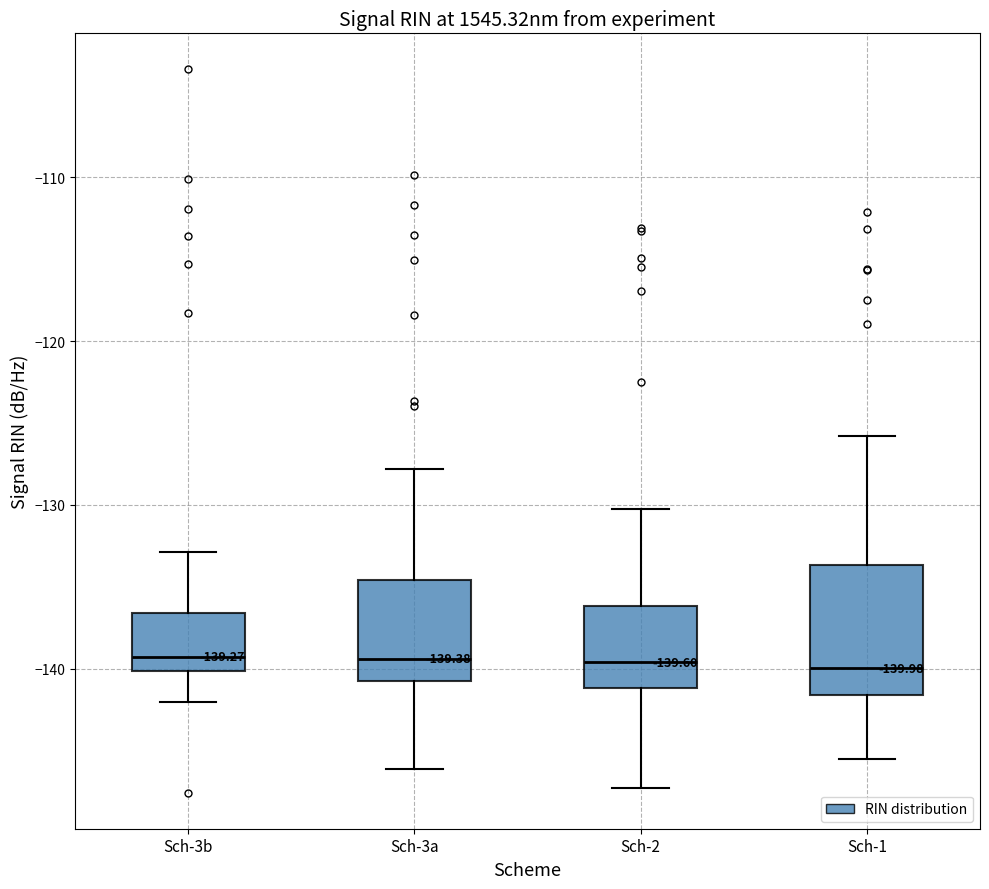

Comparing the boxes themselves (not the whiskers), which one is the tallest?

Sch-1